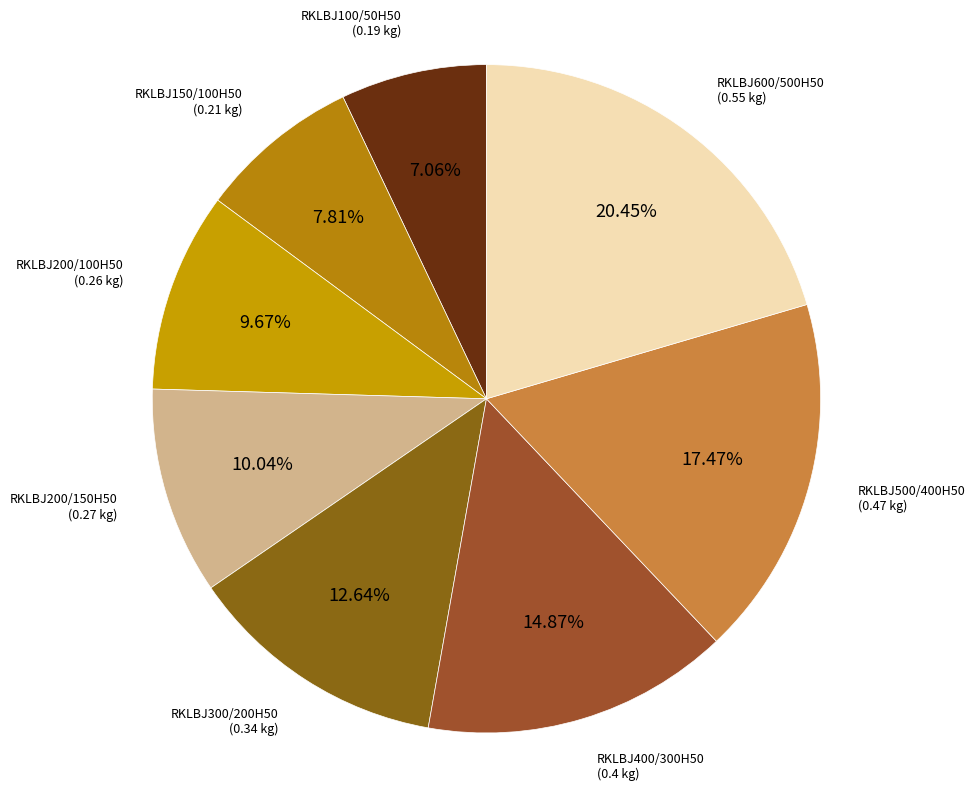

Is there any slice that represents more than half of the pie?

No